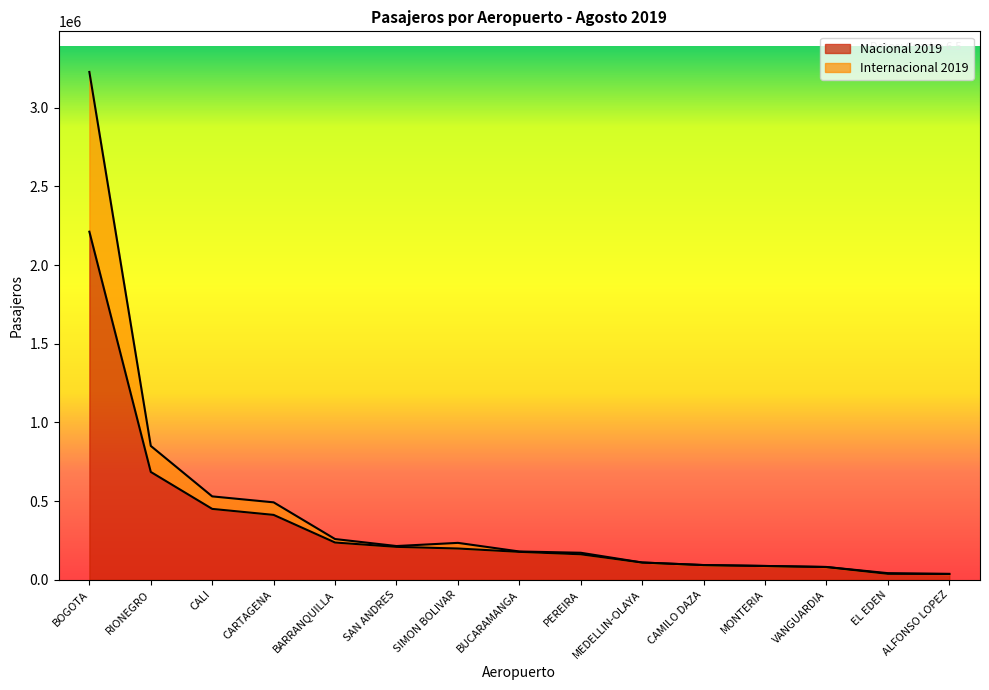

Reading left to right, what are all the values shown in this chart?

Nacional 2019: BOGOTA=2212491	RIONEGRO=685673	CALI=450801	CARTAGENA=412671	BARRANQUILLA=237128	SAN ANDRES=209514	SIMON BOLIVAR=199111	BUCARAMANGA=177817	PEREIRA=162390	MEDELLIN-OLAYA=110043	CAMILO DAZA=93865	MONTERIA=88099	VANGUARDIA=81566	EL EDEN=38321	ALFONSO LOPEZ=37474
Internacional 2019: BOGOTA=3227693	RIONEGRO=851071	CALI=530343	CARTAGENA=492489	BARRANQUILLA=259303	SAN ANDRES=214737	SIMON BOLIVAR=234943	BUCARAMANGA=180225	PEREIRA=172087	MEDELLIN-OLAYA=110043	CAMILO DAZA=93865	MONTERIA=88099	VANGUARDIA=81566	EL EDEN=42445	ALFONSO LOPEZ=37474